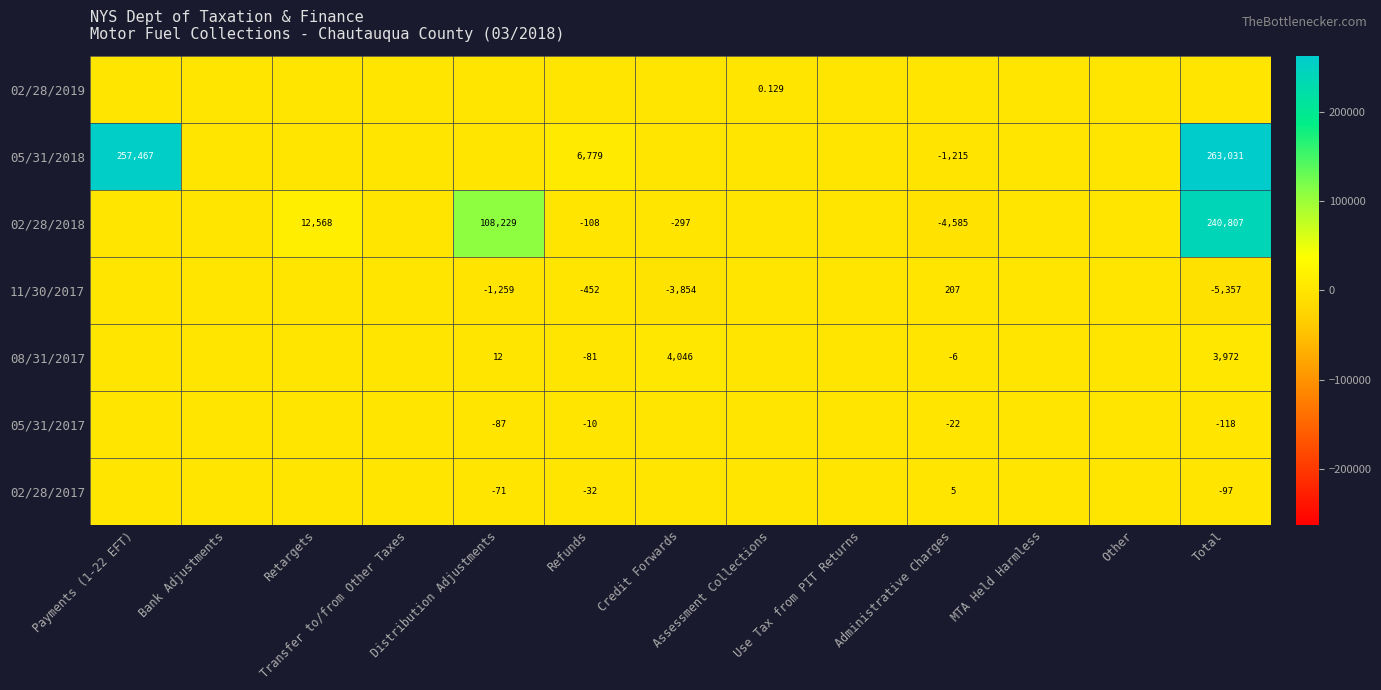

Which has a higher value, Assessment Collections or Total?

Assessment Collections